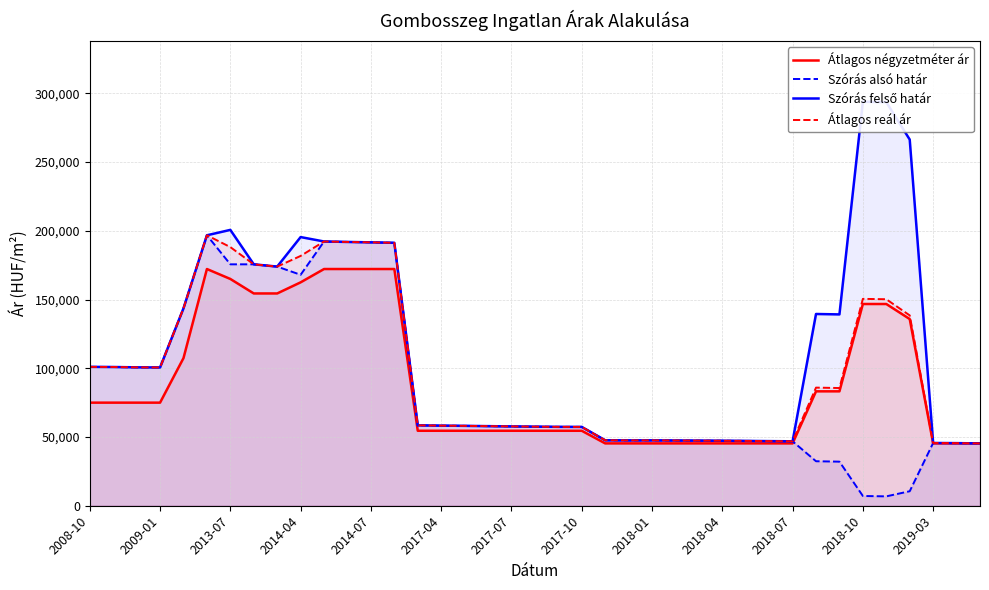

The value of Átlagos négyzetméter ár at 2018-10 is 40915. True or false?

False